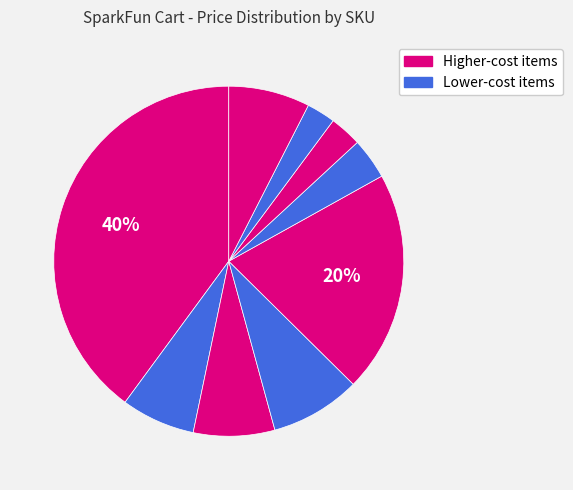

Does any single category account for the majority?

No